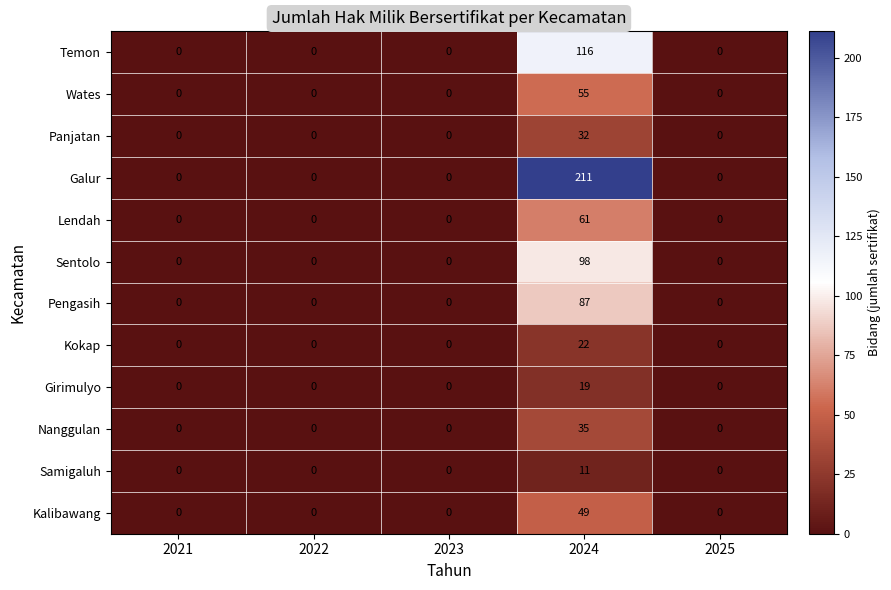

What is the difference between the highest and lowest values at 2024?

200